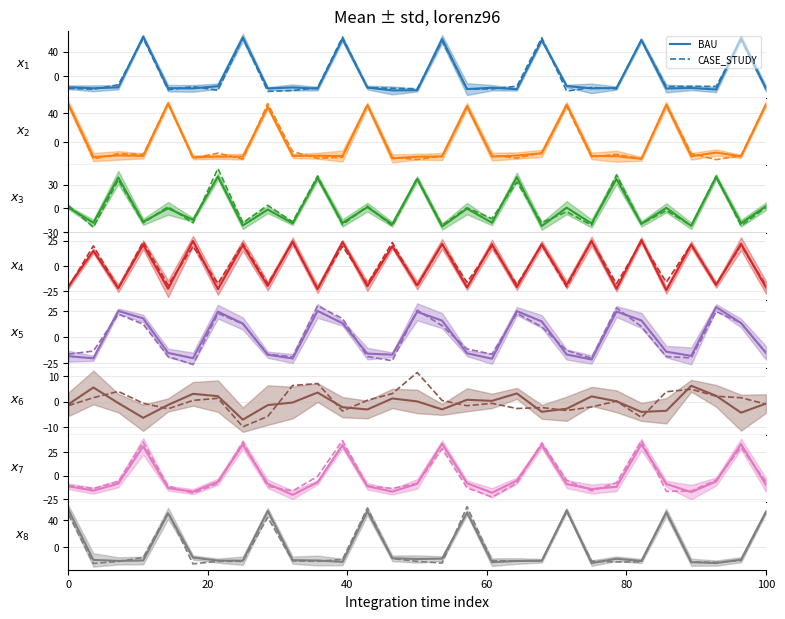

How many times do CASE_STUDY and BAU cross each other?

10